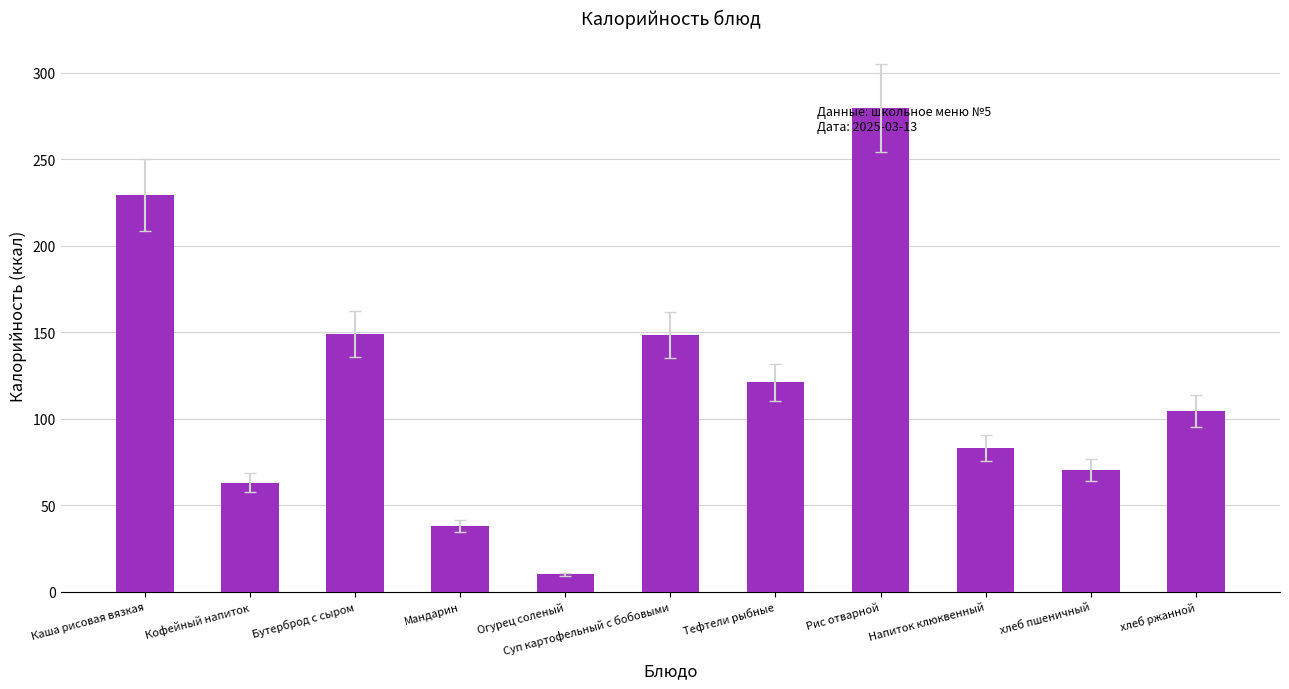

What is the label of the 9th bar from the left?

Напиток клюквенный